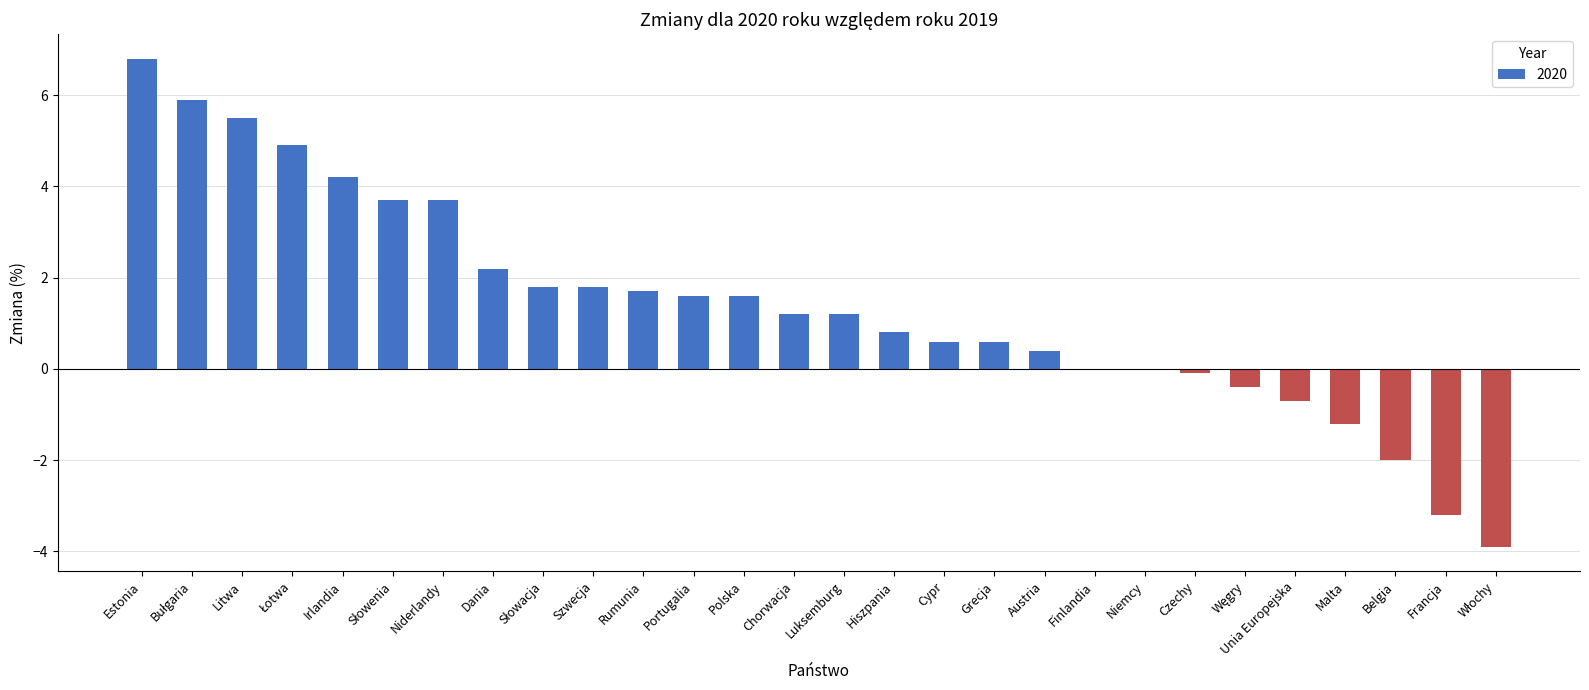

Which label corresponds to the largest value in the chart?

Estonia